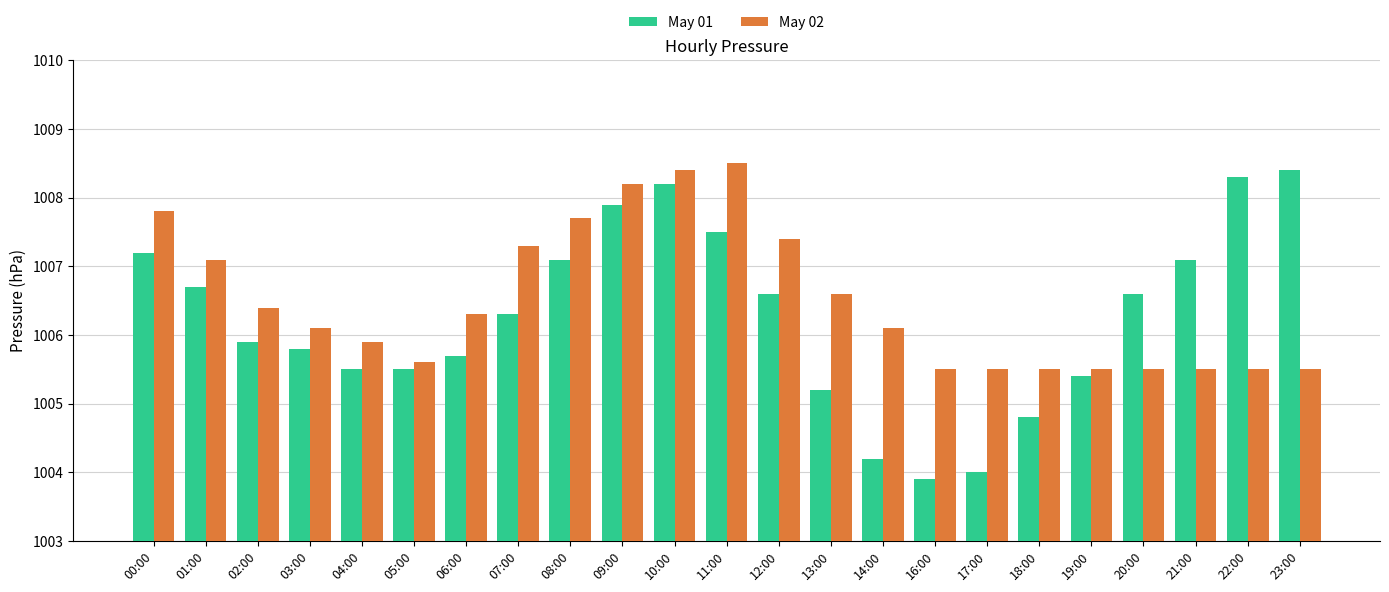

Rank the series at 16:00 from lowest to highest value.

May 01, May 02